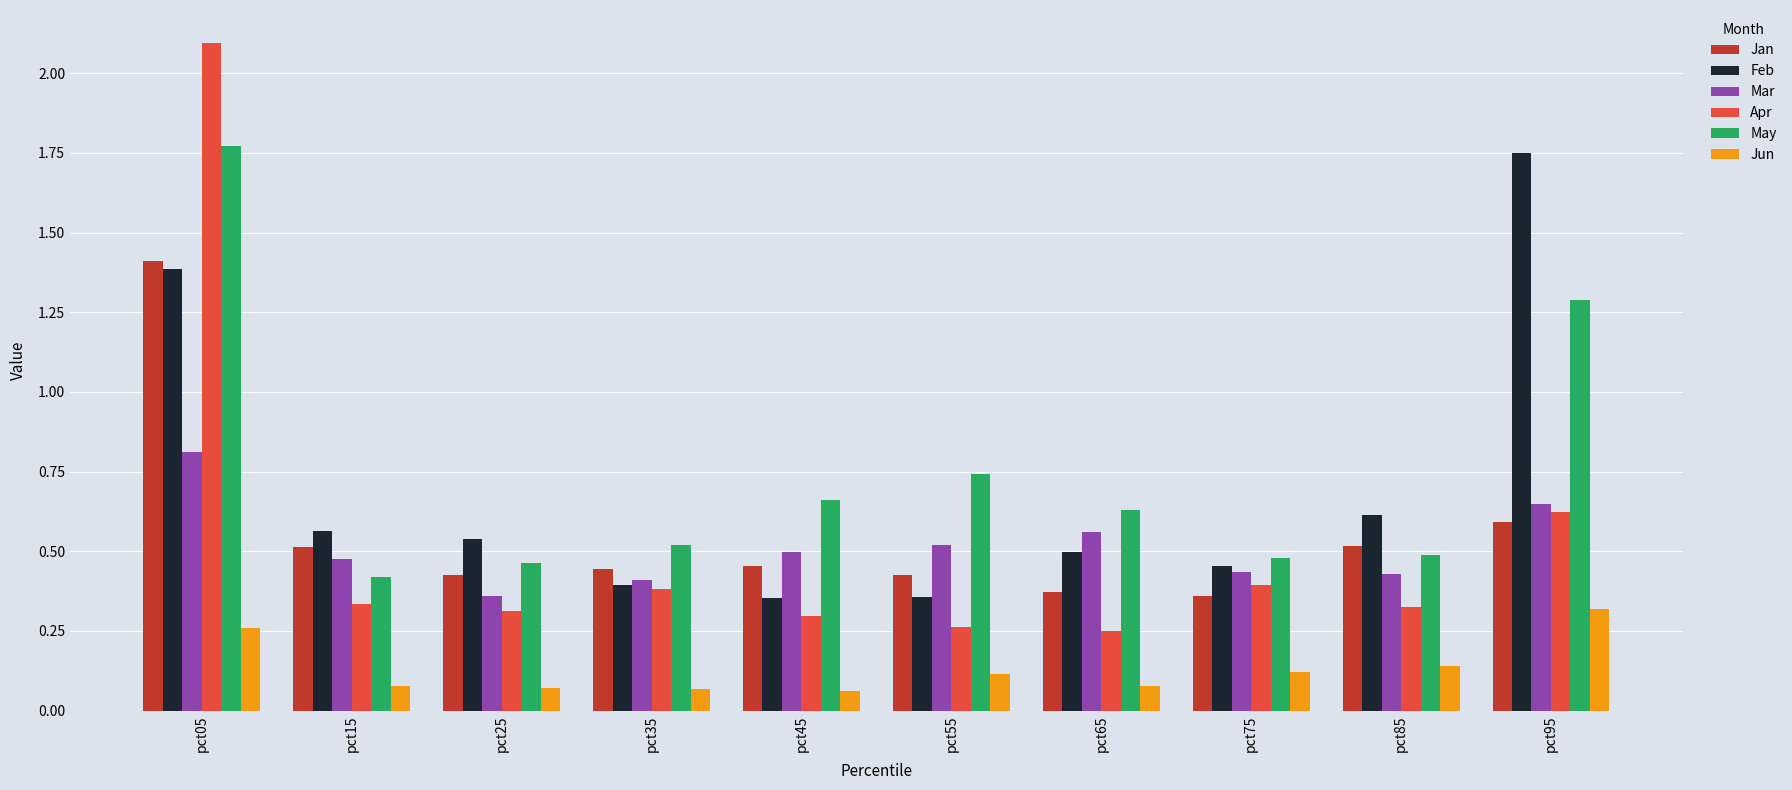

Which series has the largest range (max minus min)?

Apr